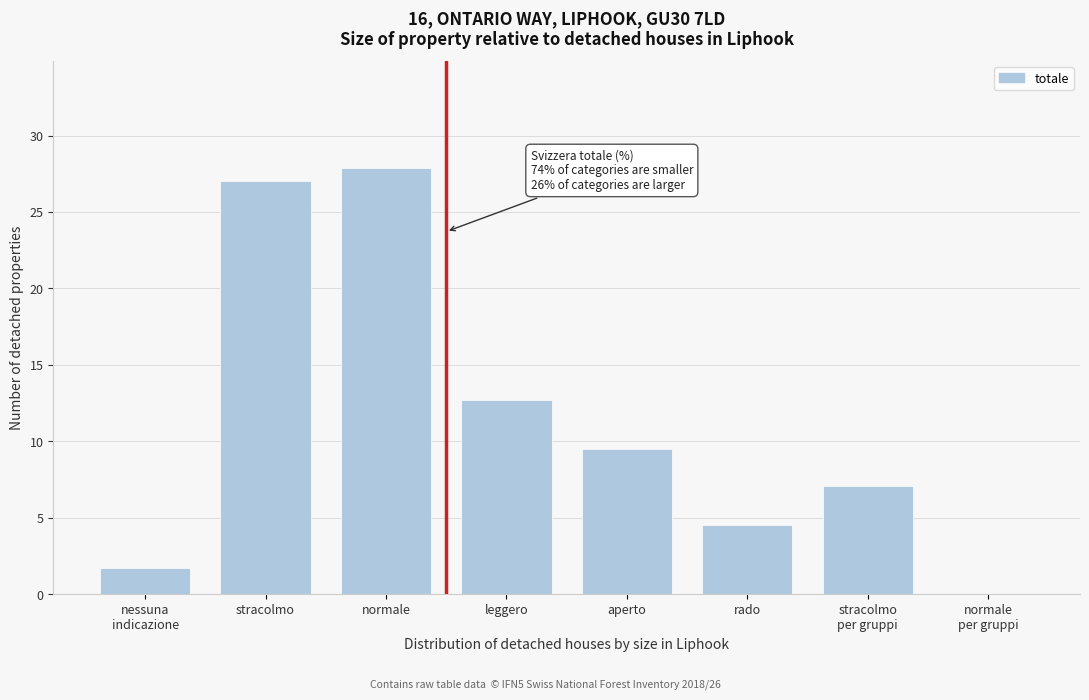

The value at rado is 1.2. True or false?

False